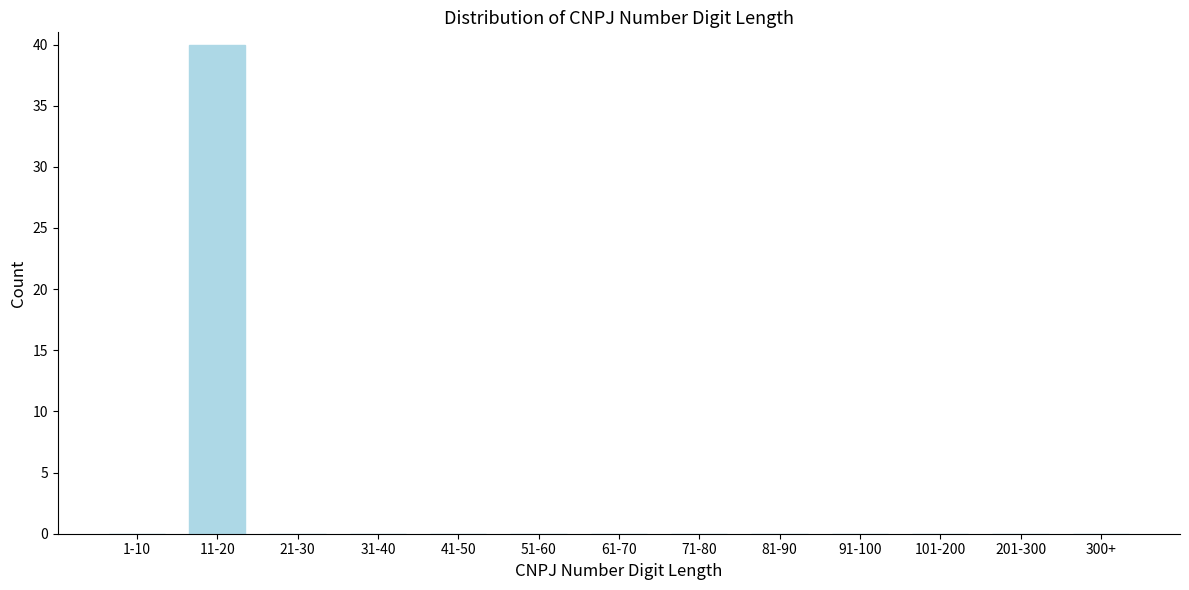

Reading left to right, what are all the values shown in this chart?

1-10=0	11-20=40	21-30=0	31-40=0	41-50=0	51-60=0	61-70=0	71-80=0	81-90=0	91-100=0	101-200=0	201-300=0	300+=0